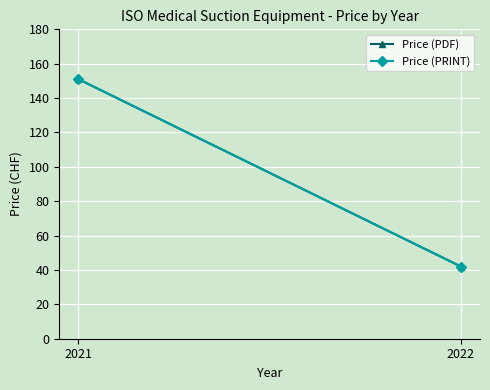

What is the value of the Price (PRINT) point at the 1st from the left?

151